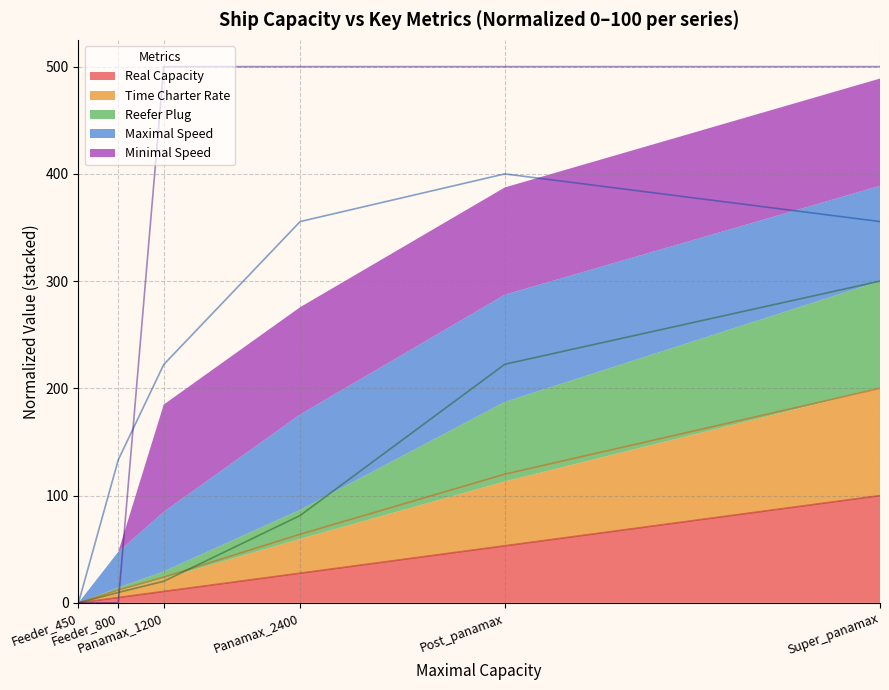

List the labels in order of Minimal Speed value, largest first.

Panamax_1200, Panamax_2400, Post_panamax, Super_panamax, Feeder_450, Feeder_800